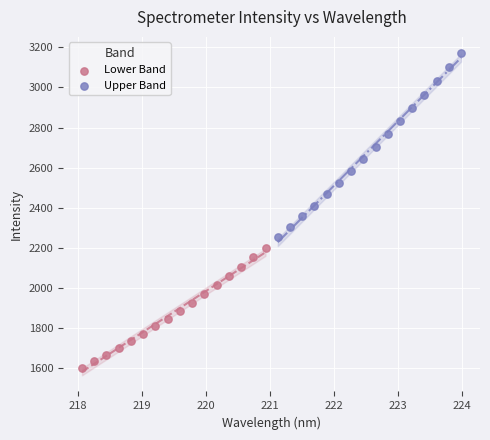

Which series has the widest spread of Y values?

Upper Band